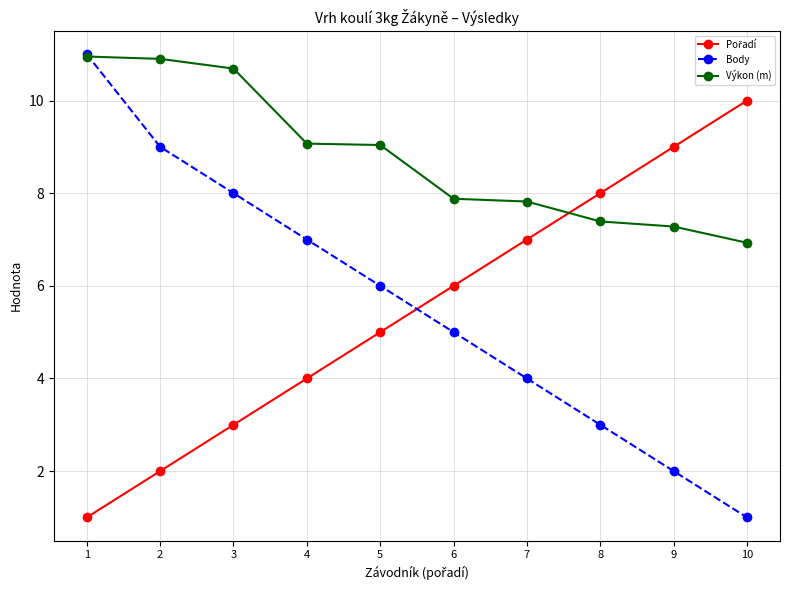

What is the total value across all series at 10?

17.9